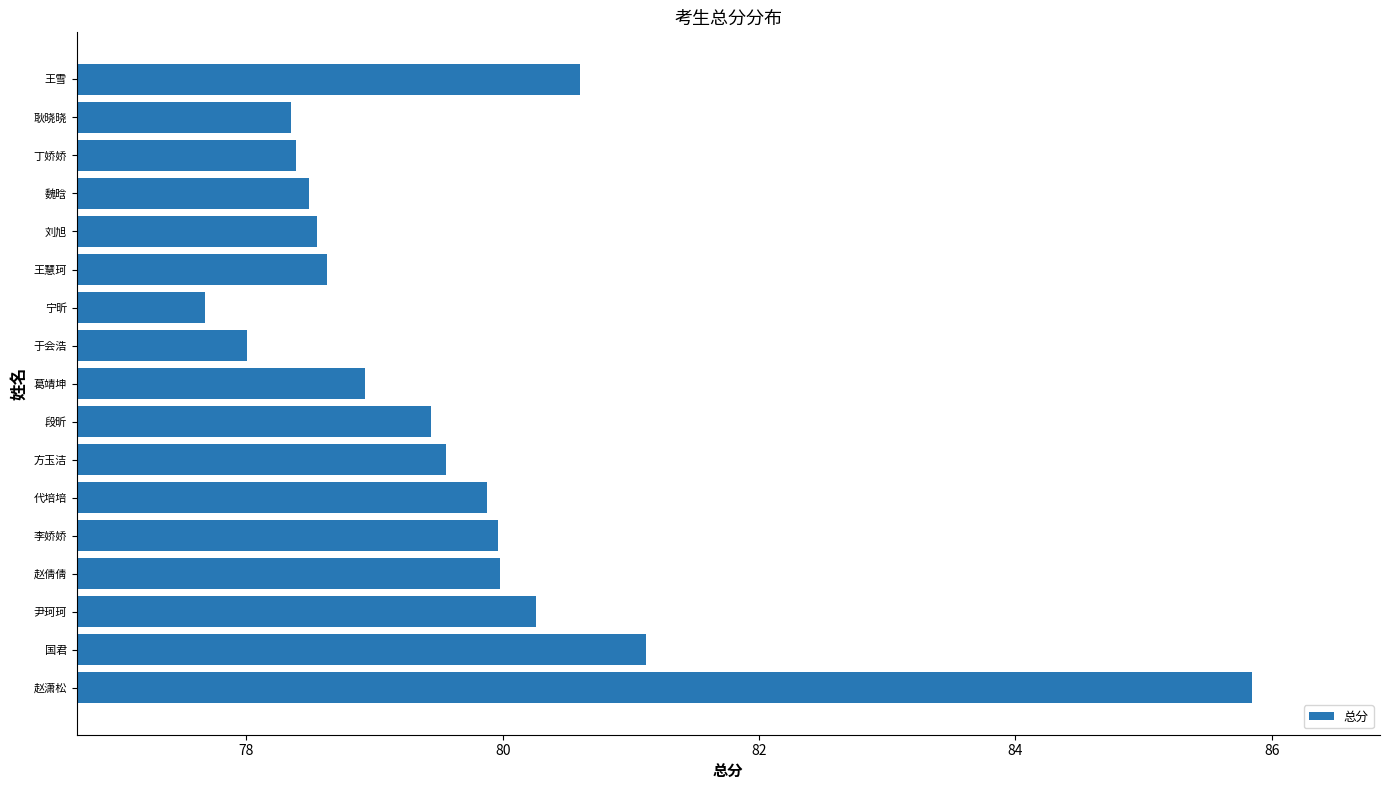

Approximately how many times larger is the value at 李娇娇 compared to 王慧珂?

1.0